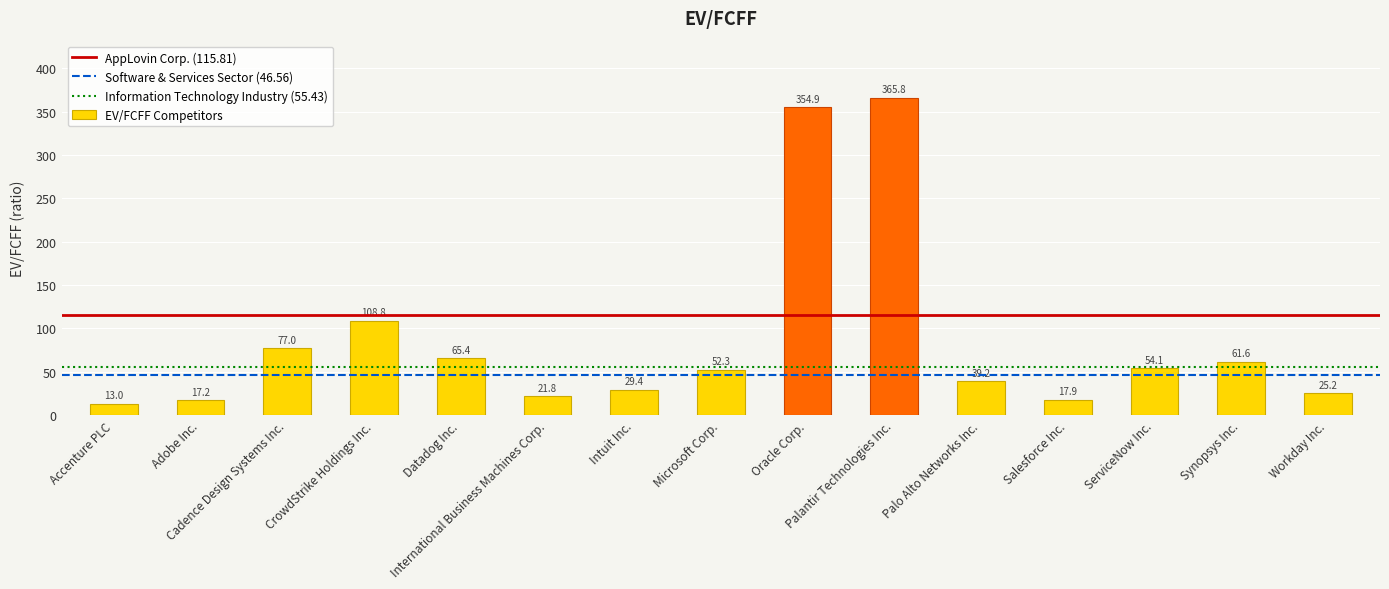

How many series are shown in this chart?

1